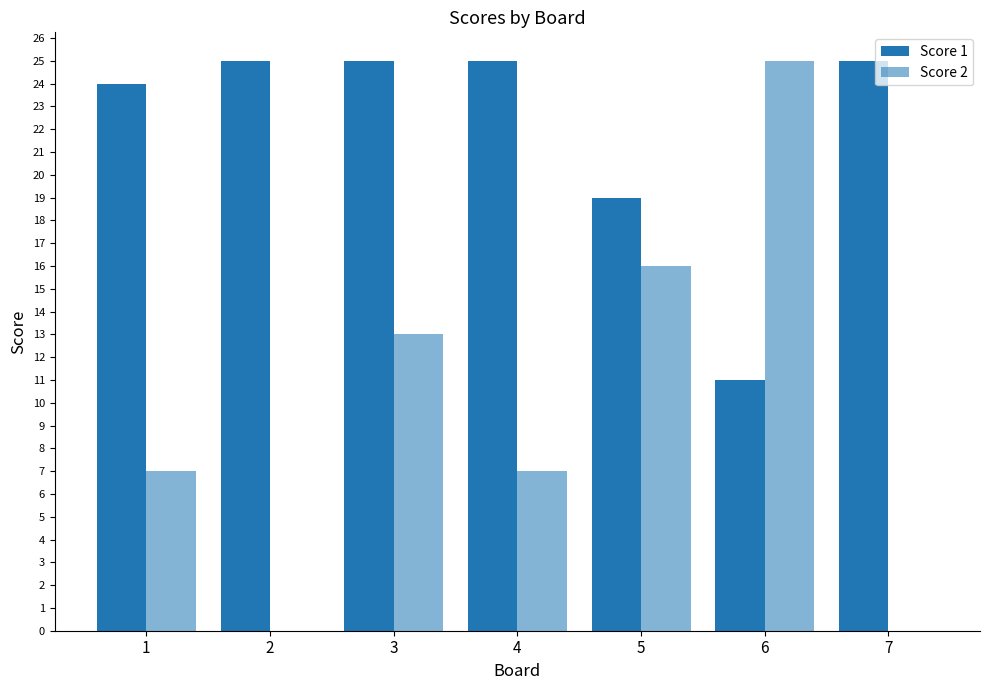

Does the chart contain stacked bars?

No